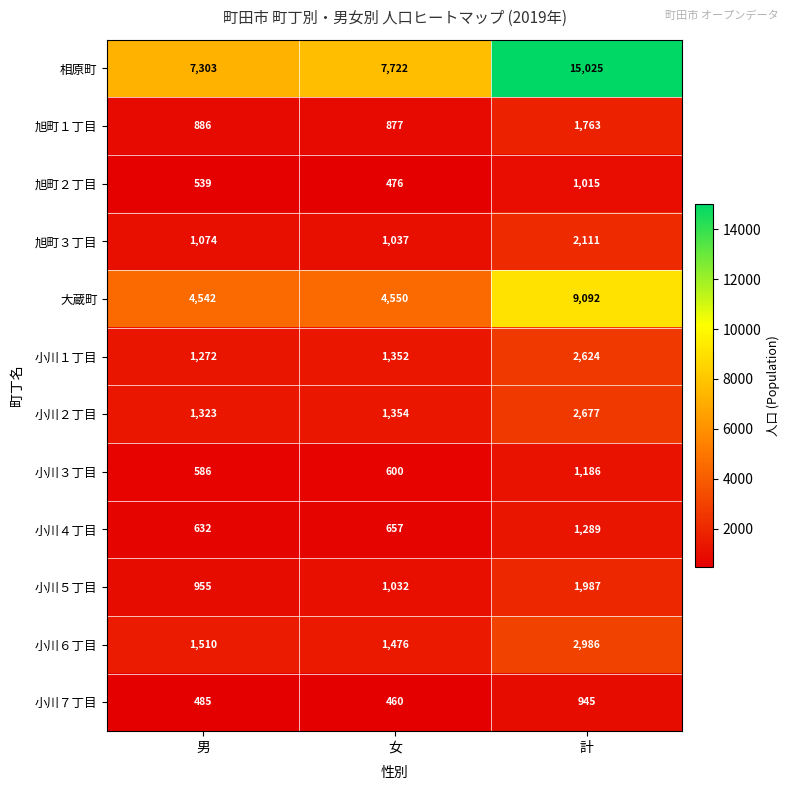

The value of 旭町３丁目 at 女 is 1037. True or false?

True